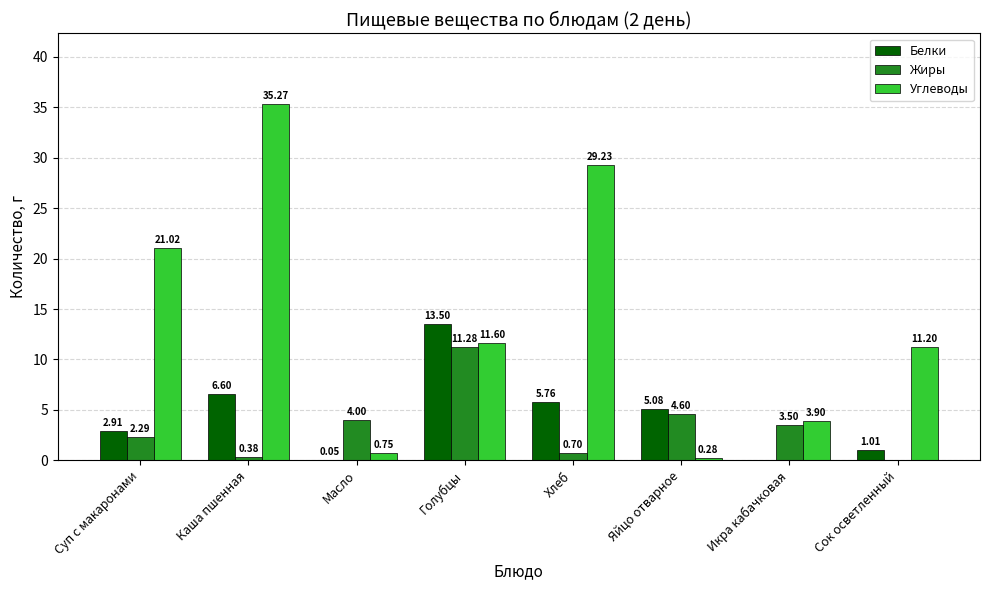

What is the total value across all series at Икра кабачковая?

7.4